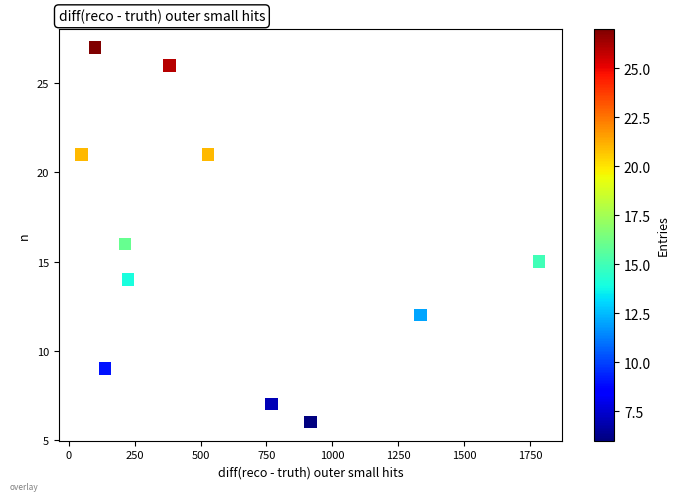

What is the average X value?

586